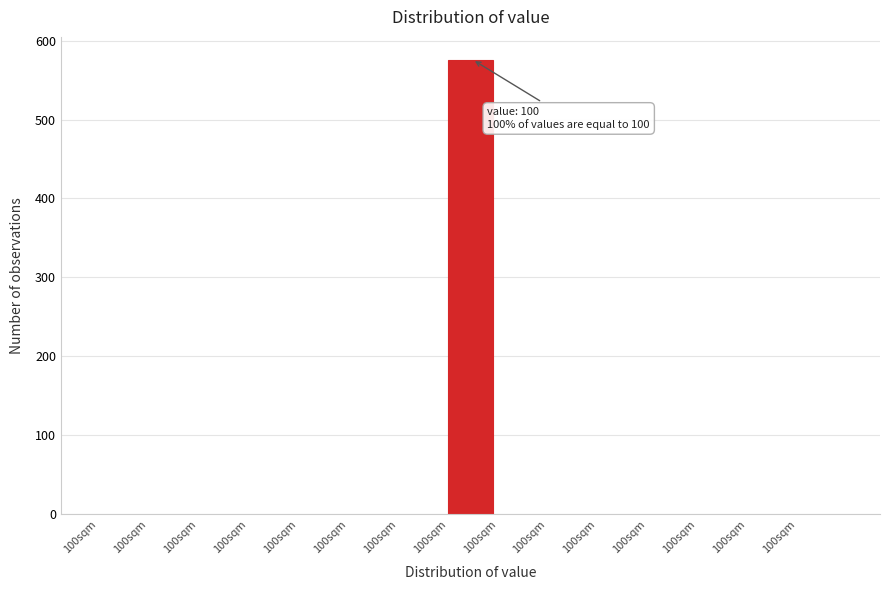

How many series are shown in this chart?

1